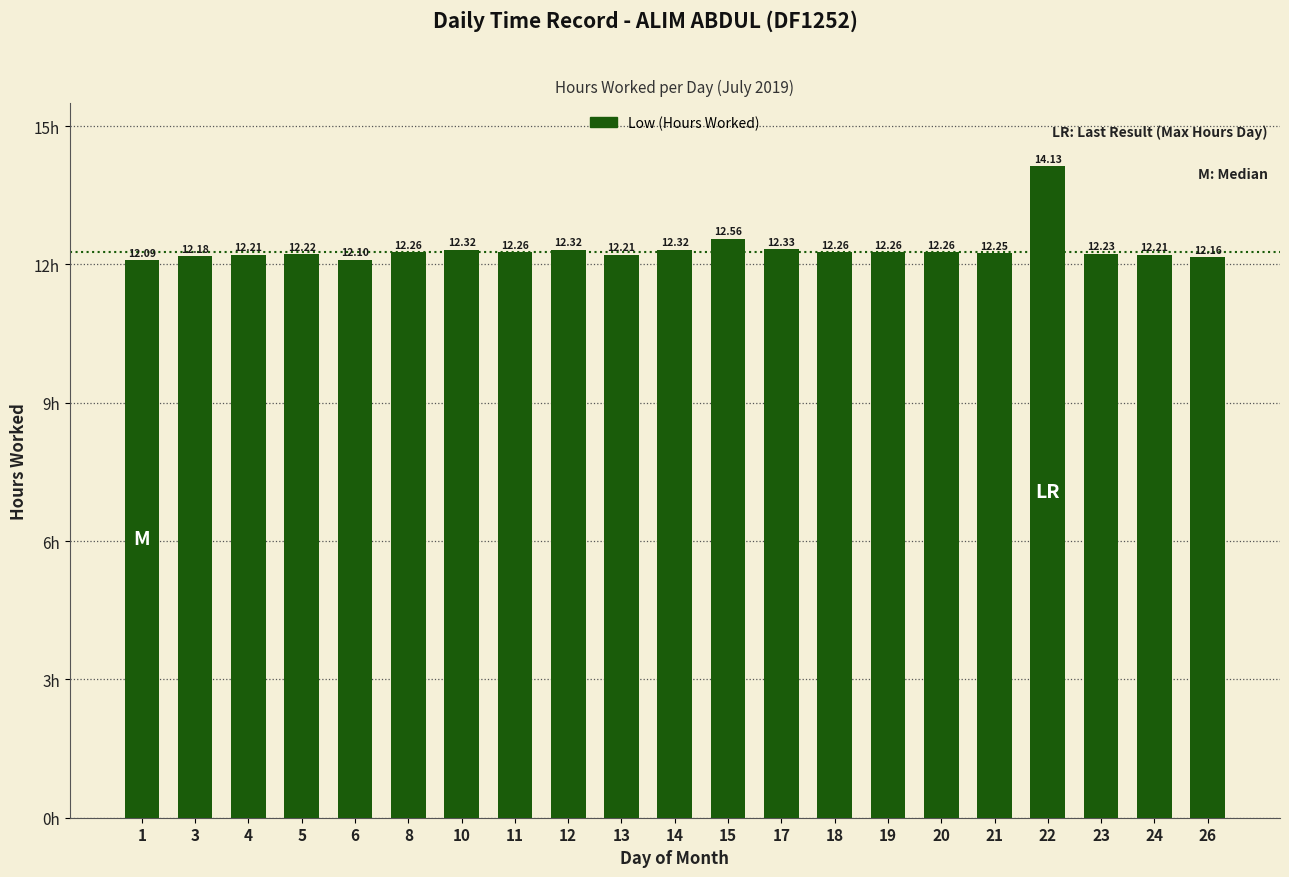

True or false: the data shows 16.2 at 6.

False